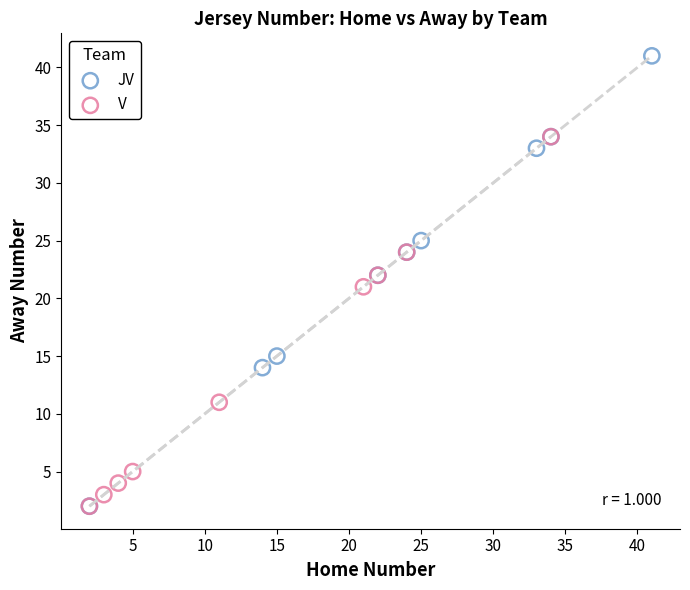

Which series contains the highest Y value?

JV